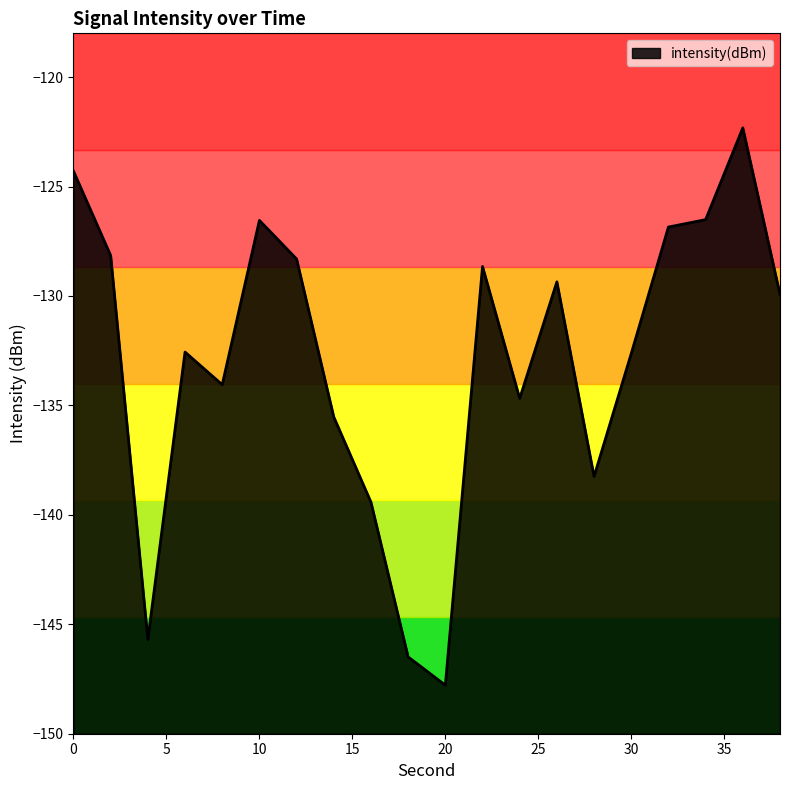

Reading left to right, extract all data points from this chart.

0=-124.3	2=-128.2	4=-145.7	6=-132.6	8=-134.1	10=-126.5	12=-128.3	14=-135.5	16=-139.4	18=-146.5	20=-147.8	22=-128.7	24=-134.7	26=-129.4	28=-138.2	30=-132.6	32=-126.9	34=-126.5	36=-122.3	38=-129.9